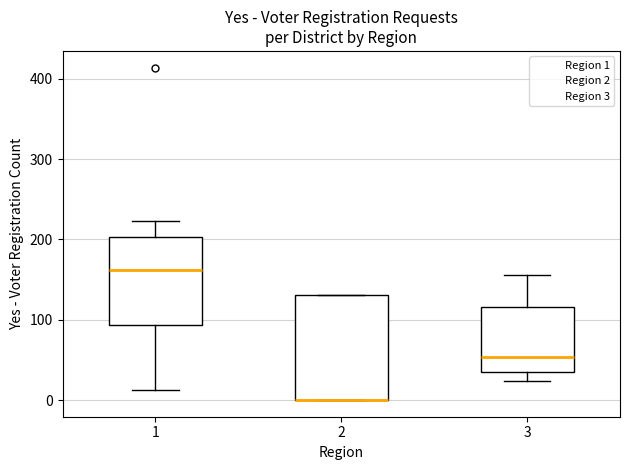

Comparing the boxes themselves (not the whiskers), which one is the tallest?

2